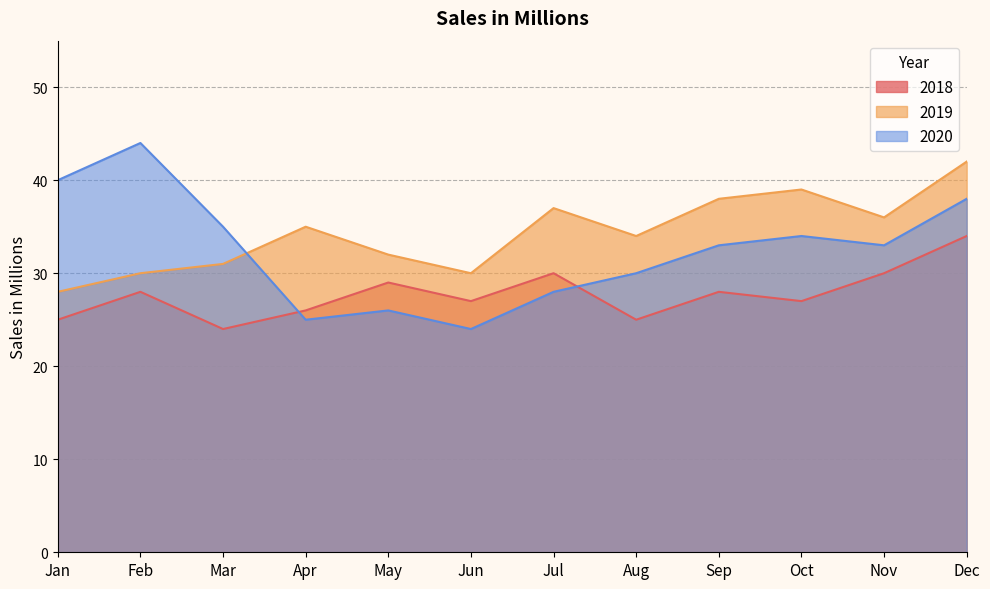

Count the number of data series in this chart.

3